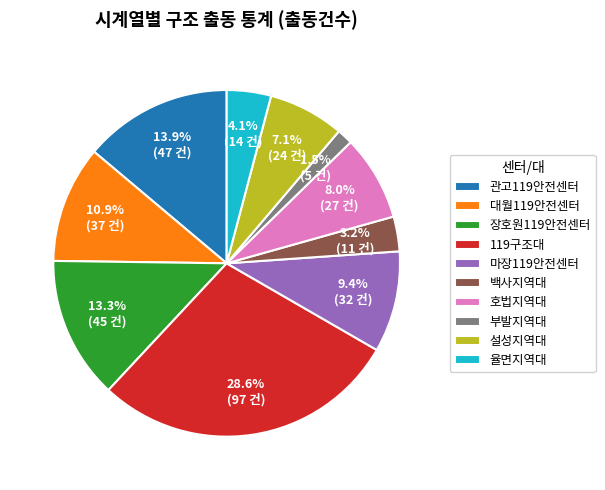

Which category has the biggest portion of the pie?

119구조대